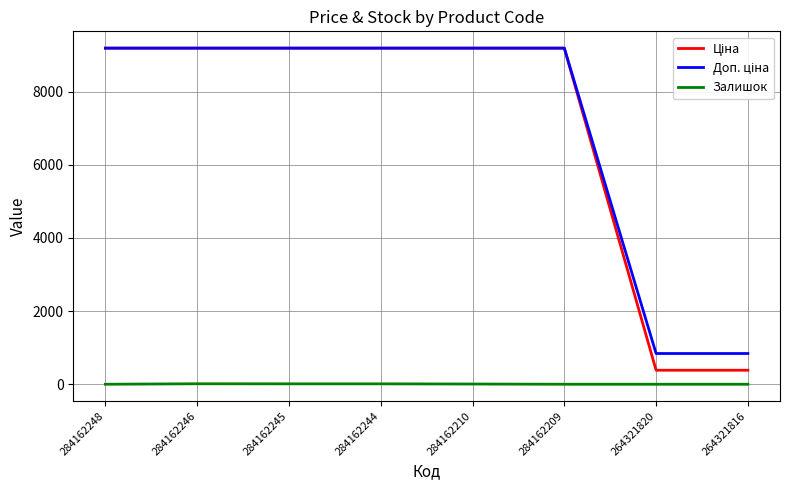

What is the maximum value shown in the chart?

9185.1